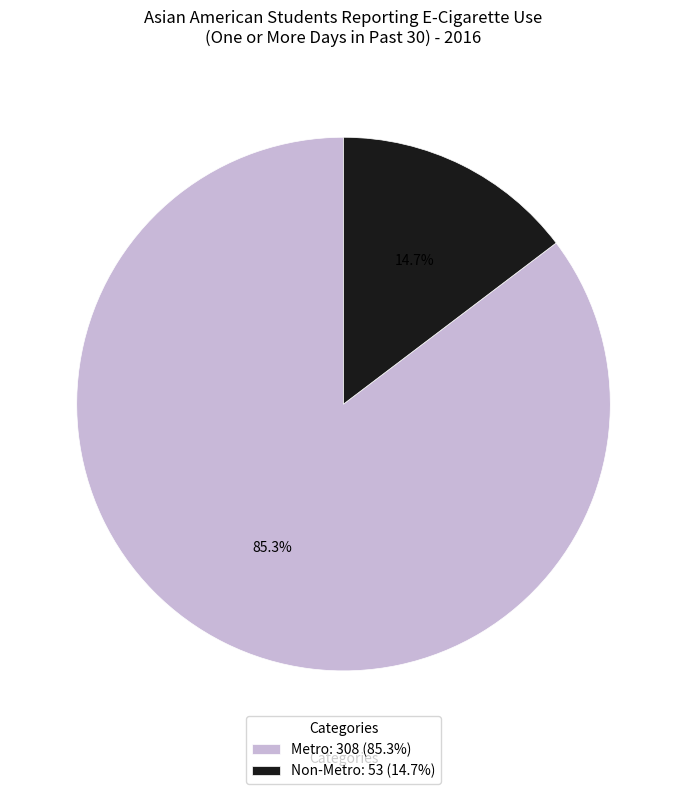

Which category accounts for the majority?

Metro